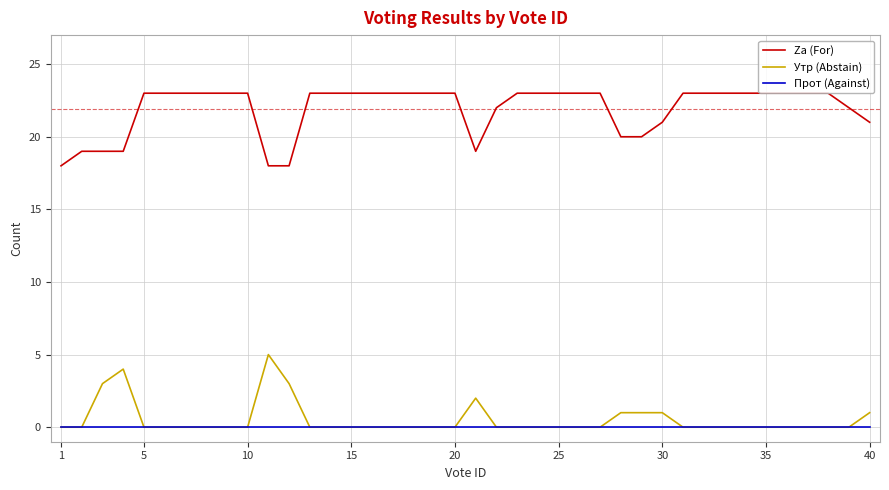

List the series in order of their peak value, highest first.

Za (For), Утр (Abstain), Прот (Against)